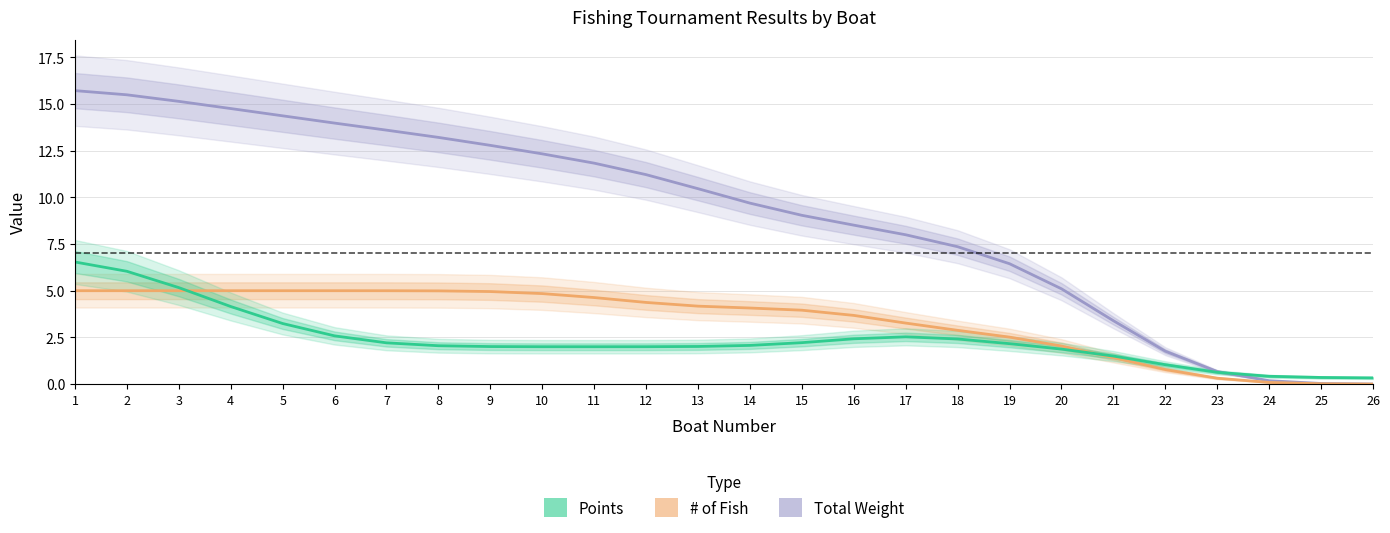

At how many categories does at least one series exceed 3?

21